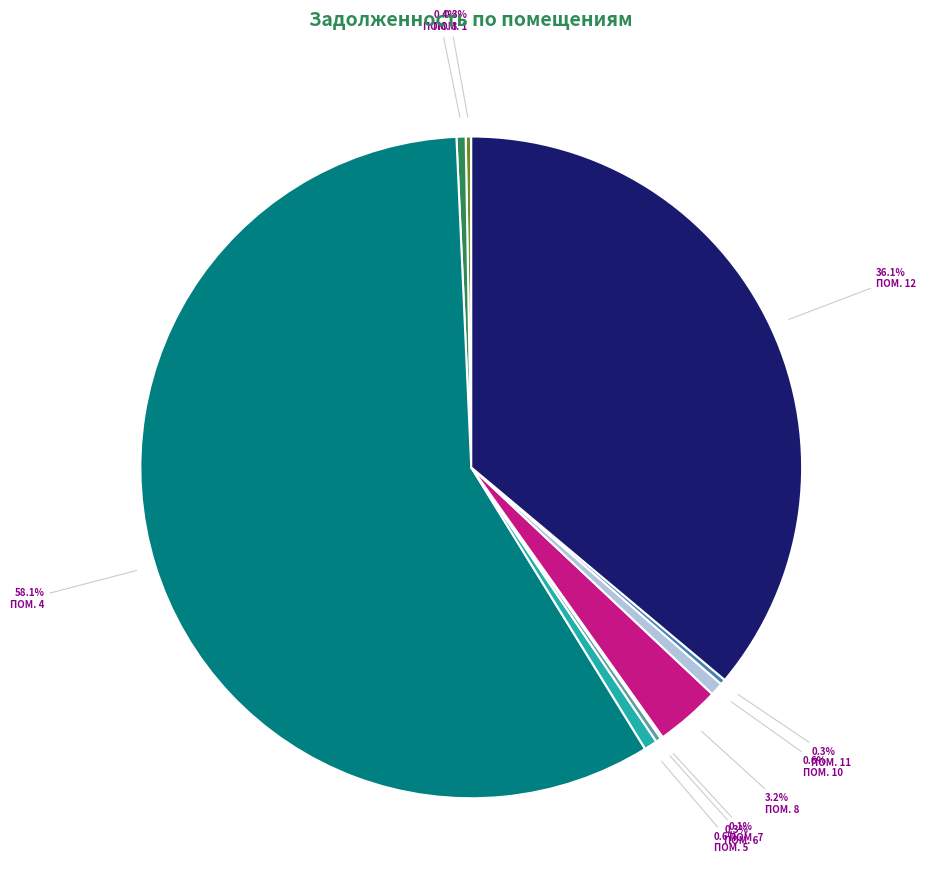

Is there a majority slice in this chart?

Yes